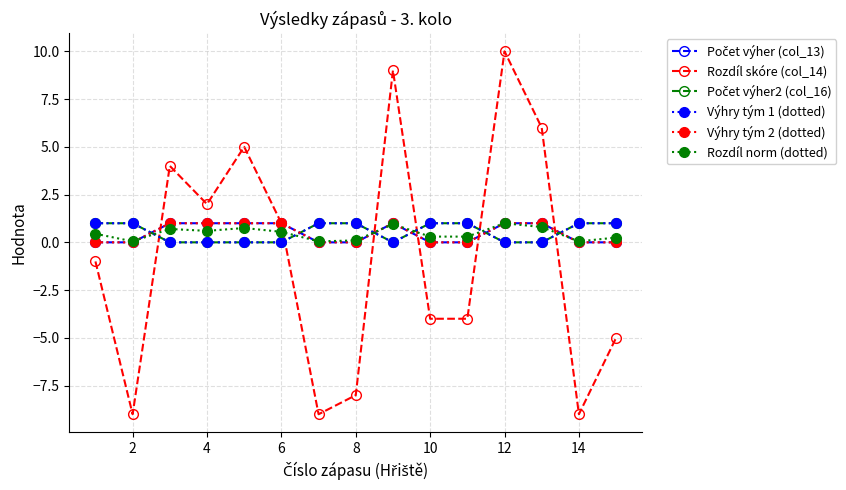

After their last crossing, which series has the higher values: Rozdíl skóre (col_14) or Rozdíl norm (dotted)?

Rozdíl norm (dotted)